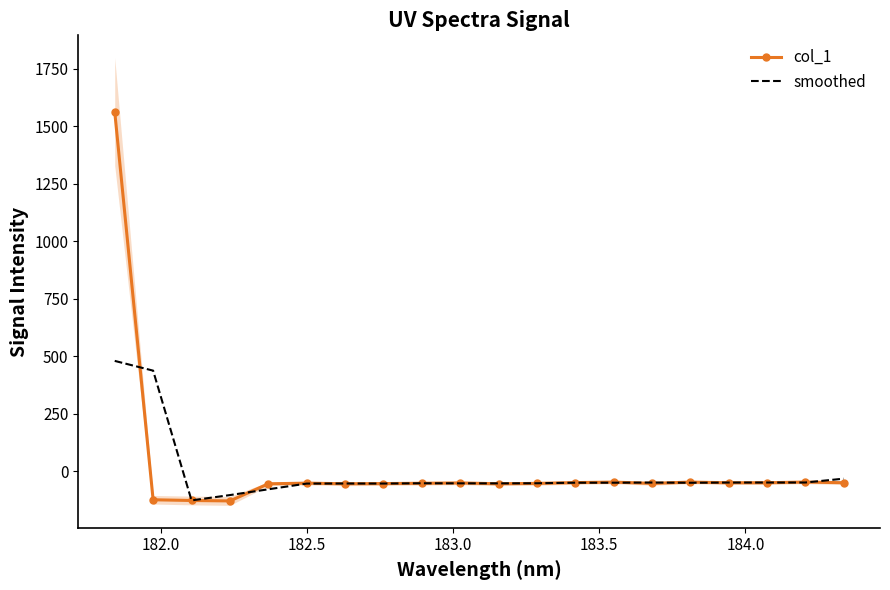

What is the maximum value for smoothed?

479.7